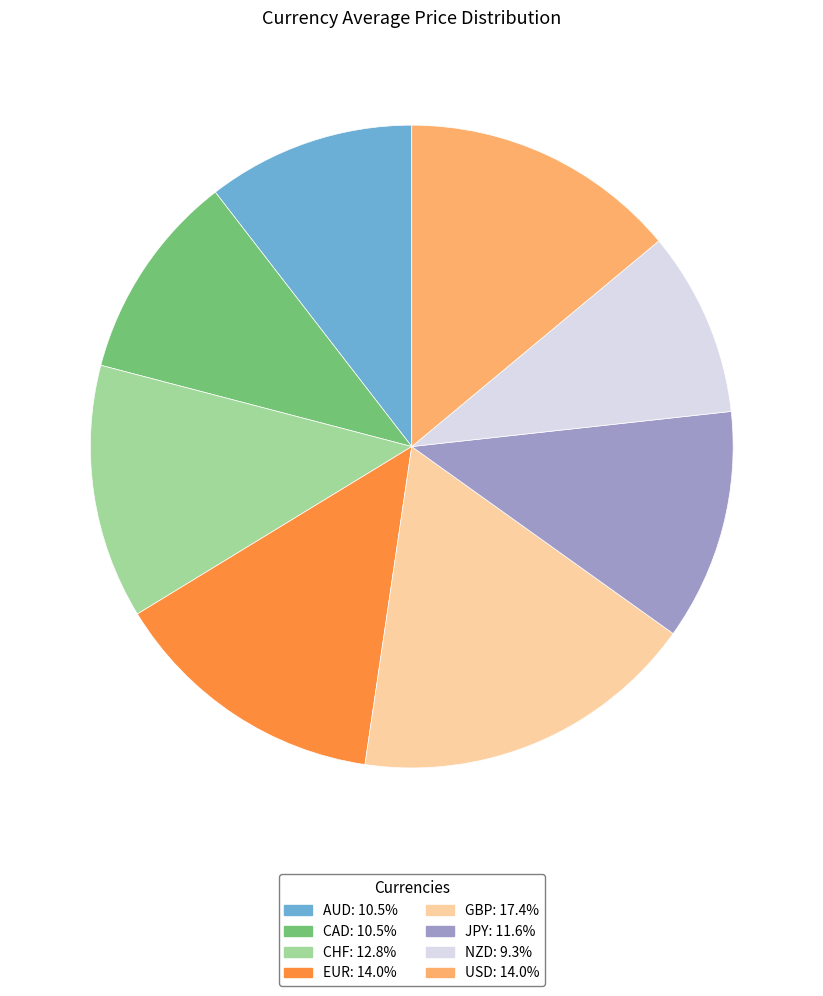

What is the ratio of the value at CHF to the value at NZD?

1.4